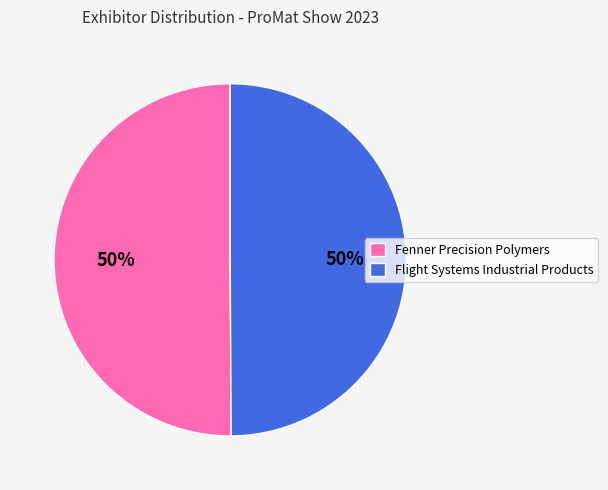

To the nearest percent, what portion does Fenner Precision Polymers represent?

50%